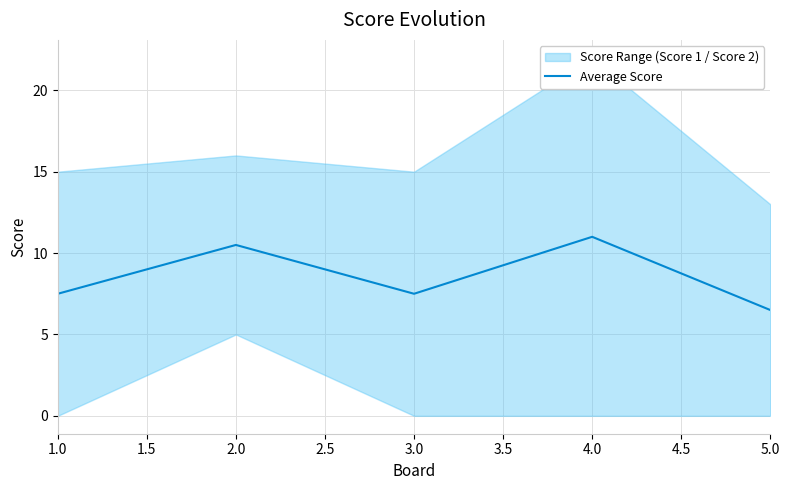

Is it true that Average Score equals 12.9 at 3.0?

False